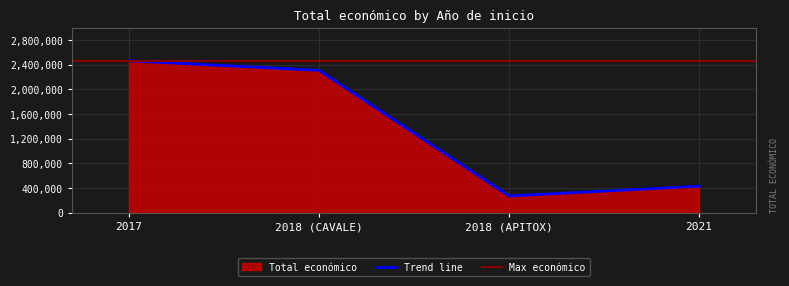

Does the chart display data point markers on the line(s)?

No